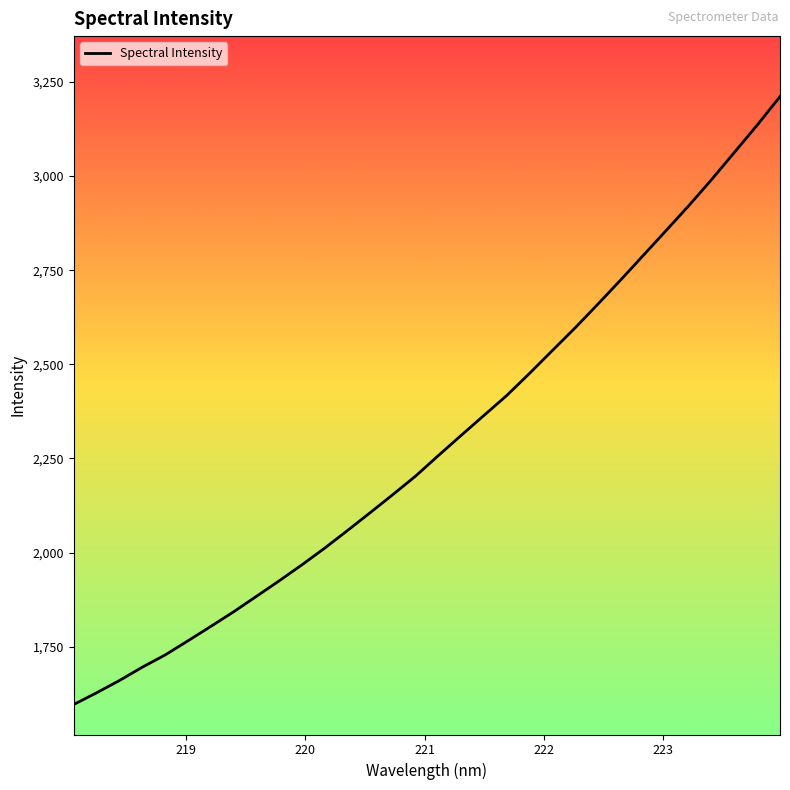

What is the minimum value shown in the chart?

1596.3